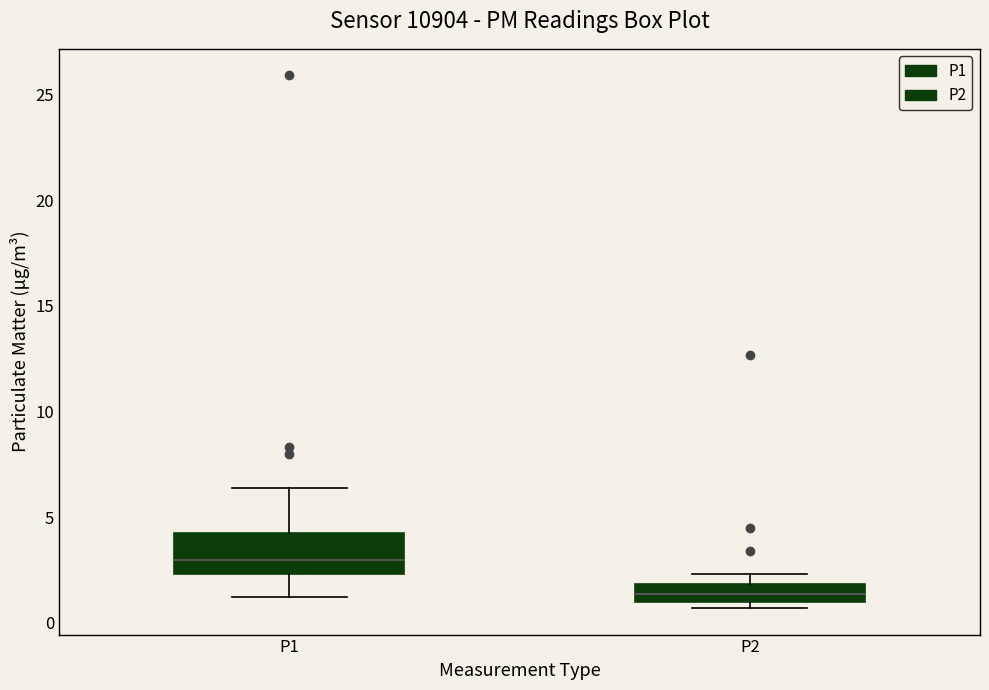

Where is the upper edge of the box for P1 on the y-axis? The values are not printed on the chart, so give them approximately, as read against the axis.

4.0